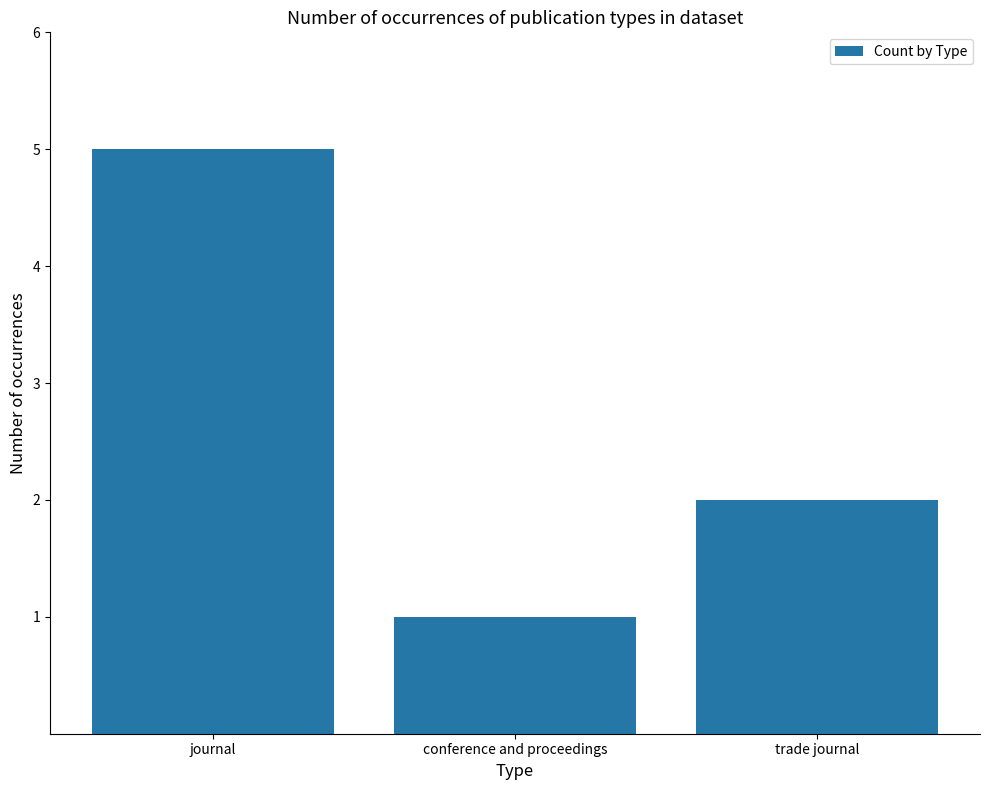

Where does the data first go above 2?

journal